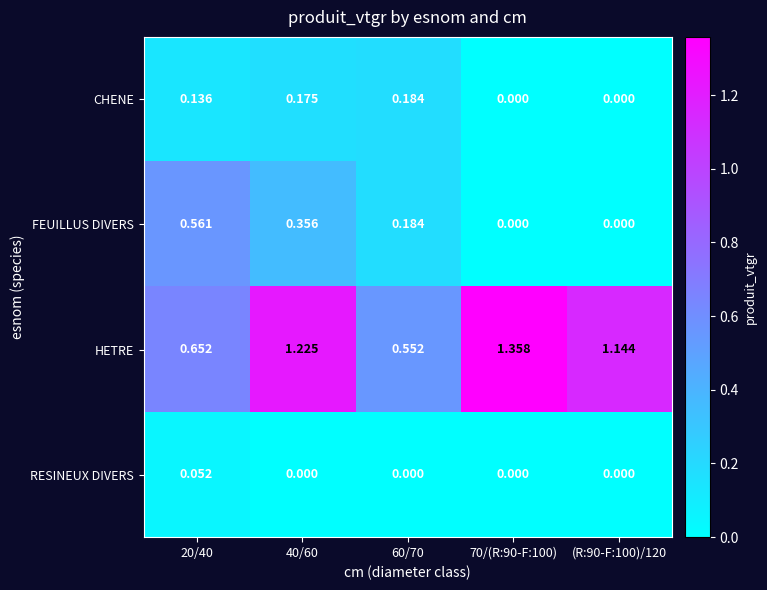

Which series has the largest range (max minus min)?

HETRE